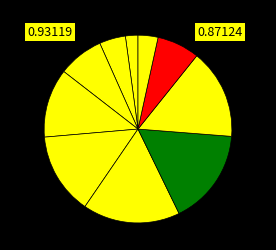

How many segments does this pie chart have?

10